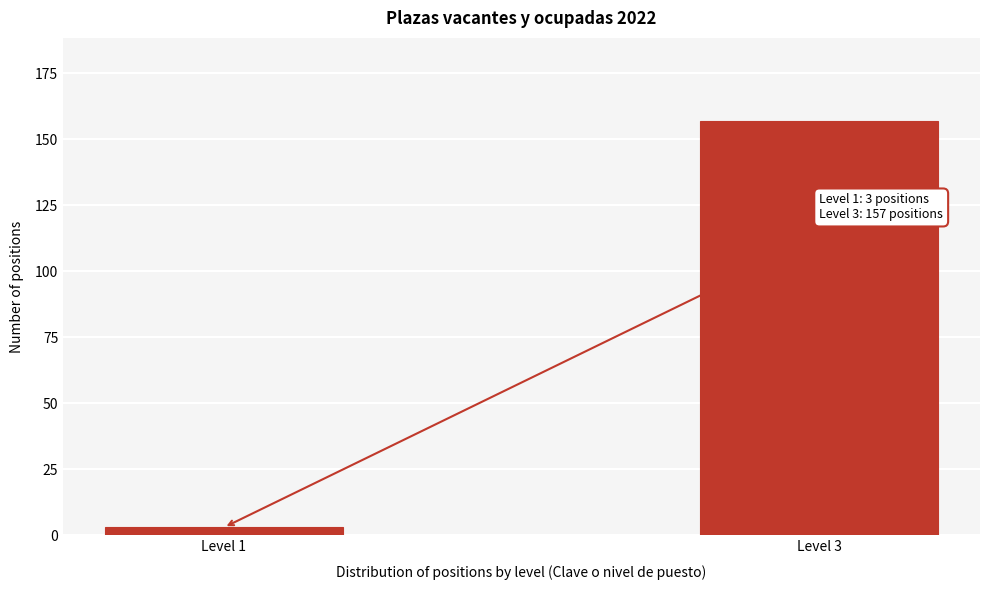

Reading left to right, list all the values displayed in this chart.

Level 1=3	Level 3=157